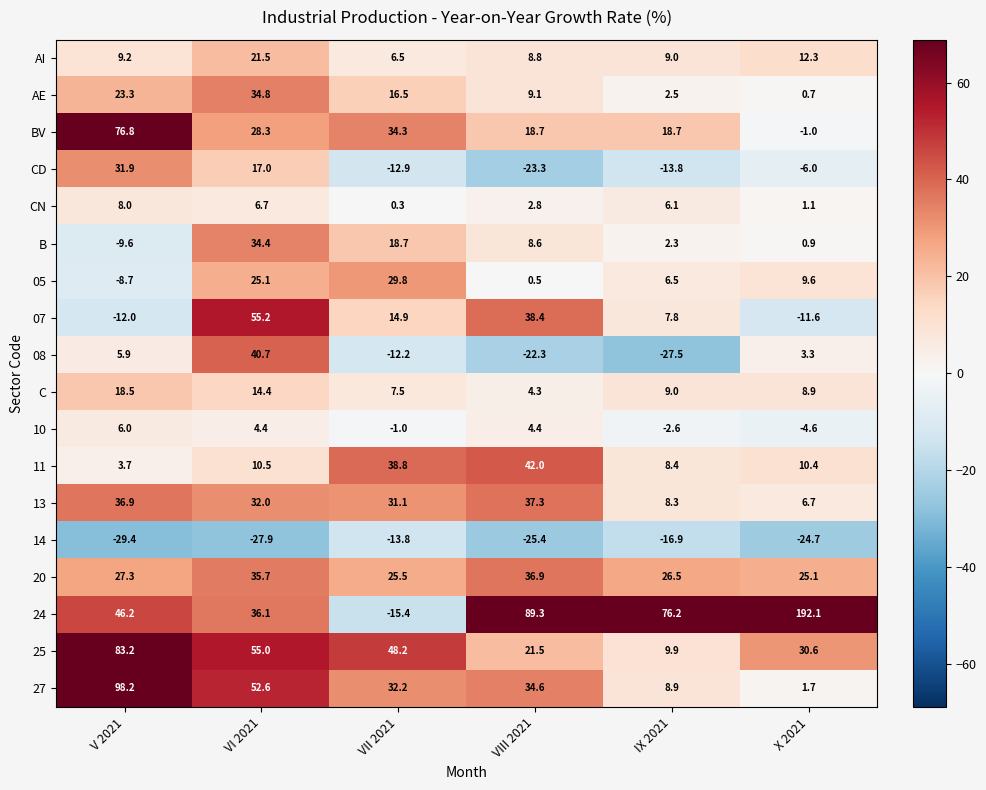

Which series has the largest total across all categories?

24